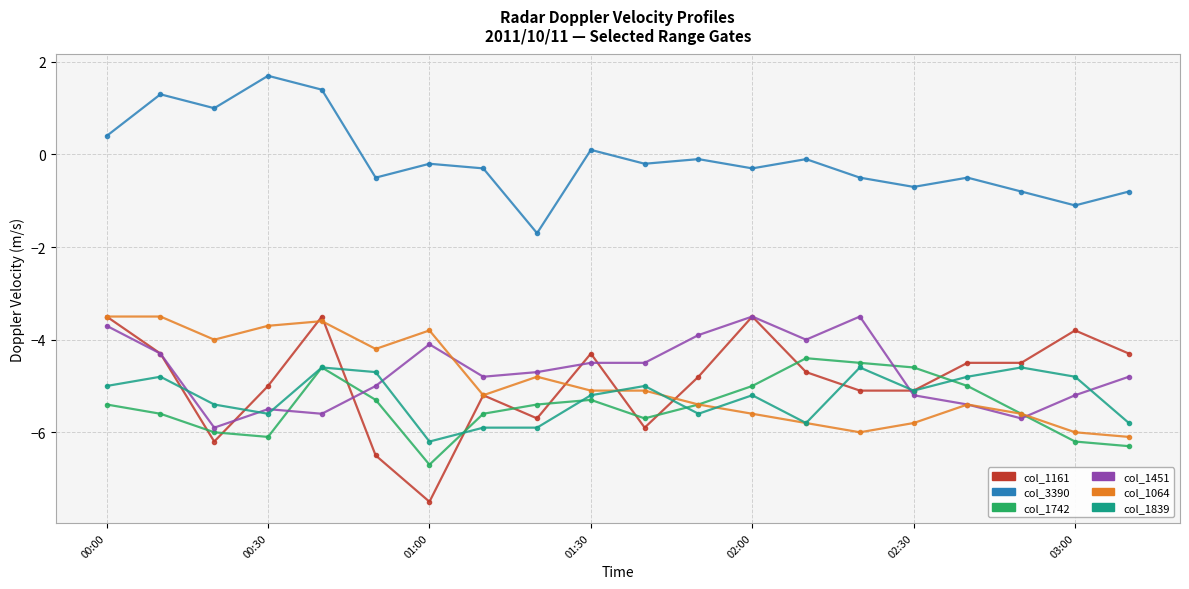

Which series has the largest total across all categories?

col_3390